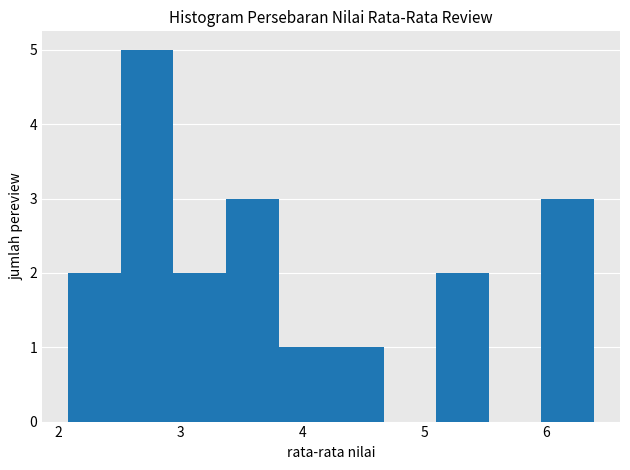

What is the height of the bar covering 3.8 to 4.2 on the x-axis? Neither the bar edges nor the heights are printed on the chart, so give them approximately, as read against the axes.

1